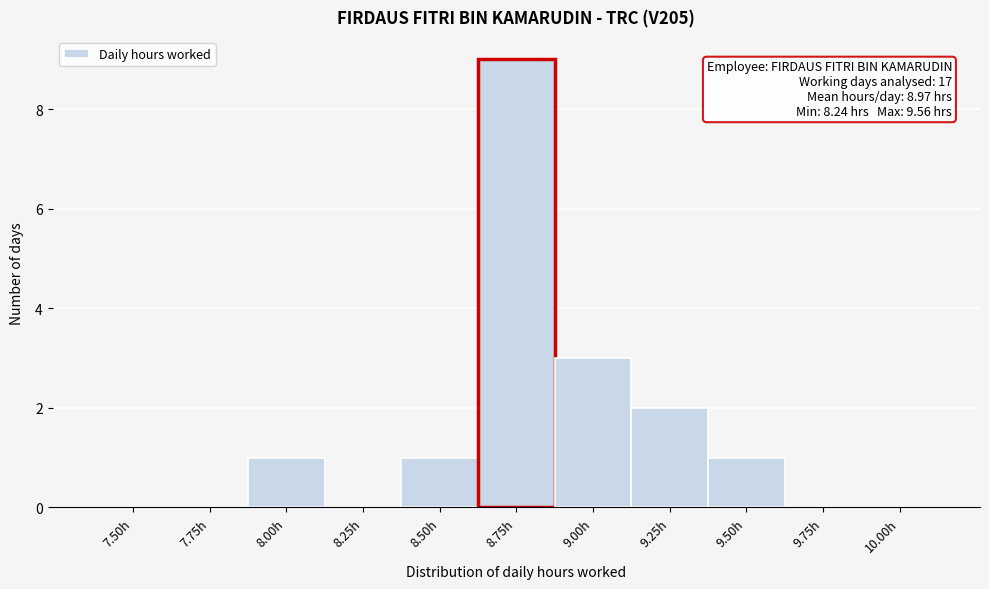

Reading left to right, what are all the values shown in this chart?

7.50h=0	7.75h=0	8.00h=1	8.25h=0	8.50h=1	8.75h=9	9.00h=3	9.25h=2	9.50h=1	9.75h=0	10.00h=0